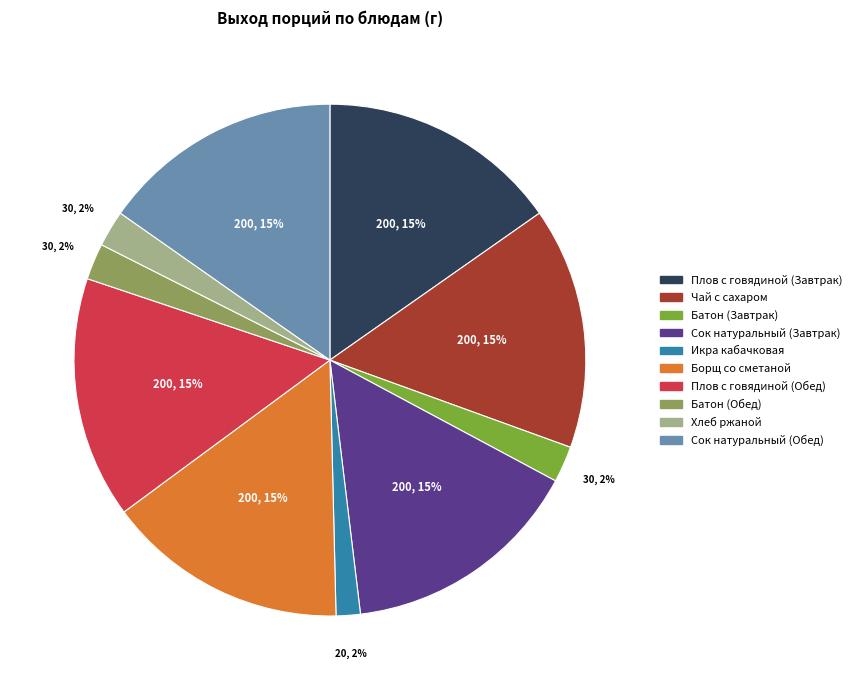

To the nearest percent, what is the average slice percentage?

10%